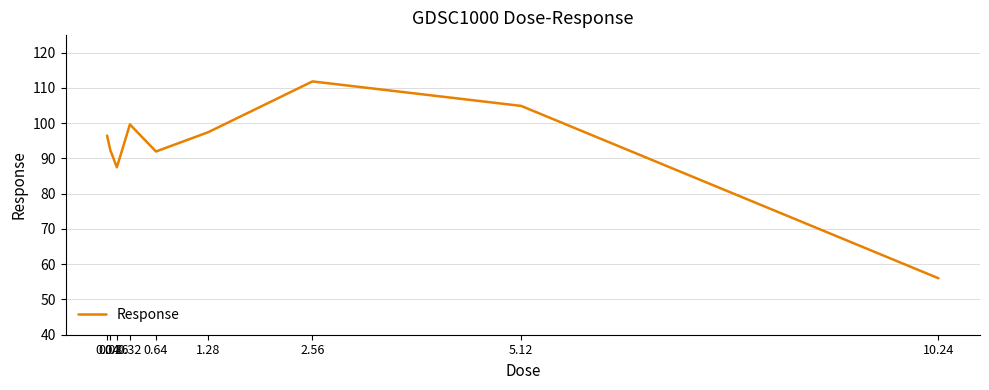

Is it true that the value at 2.56 is 198.9?

False